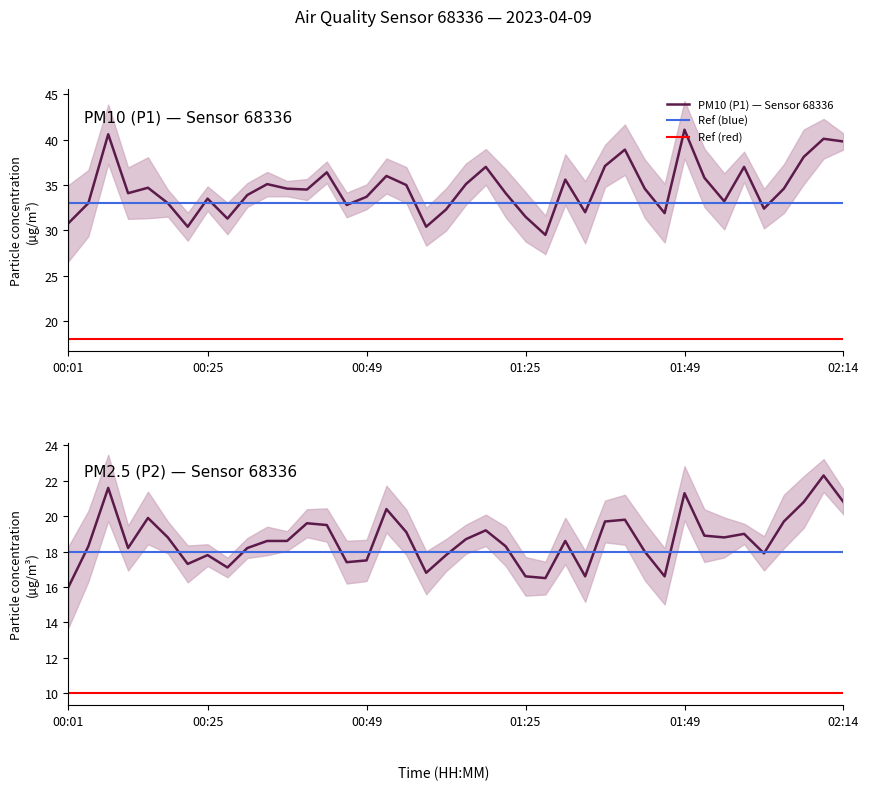

True or false: P2 has a value of 32.6 at 9.

False